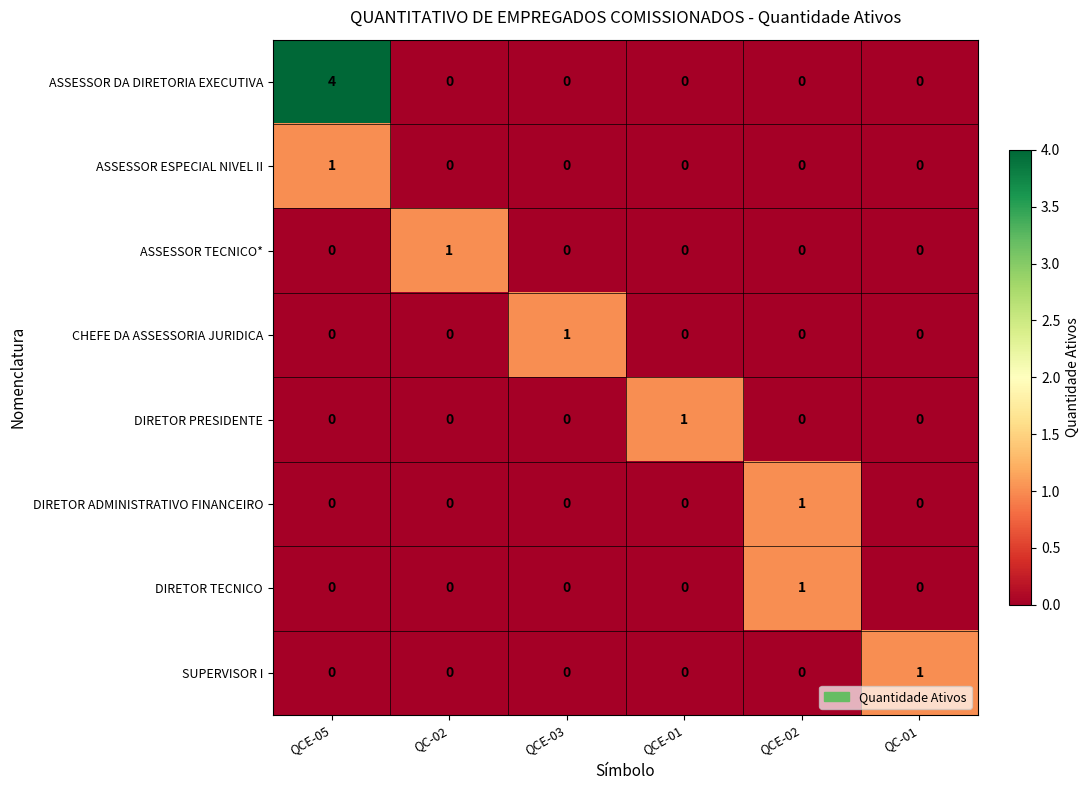

Count the number of categories in the chart.

6